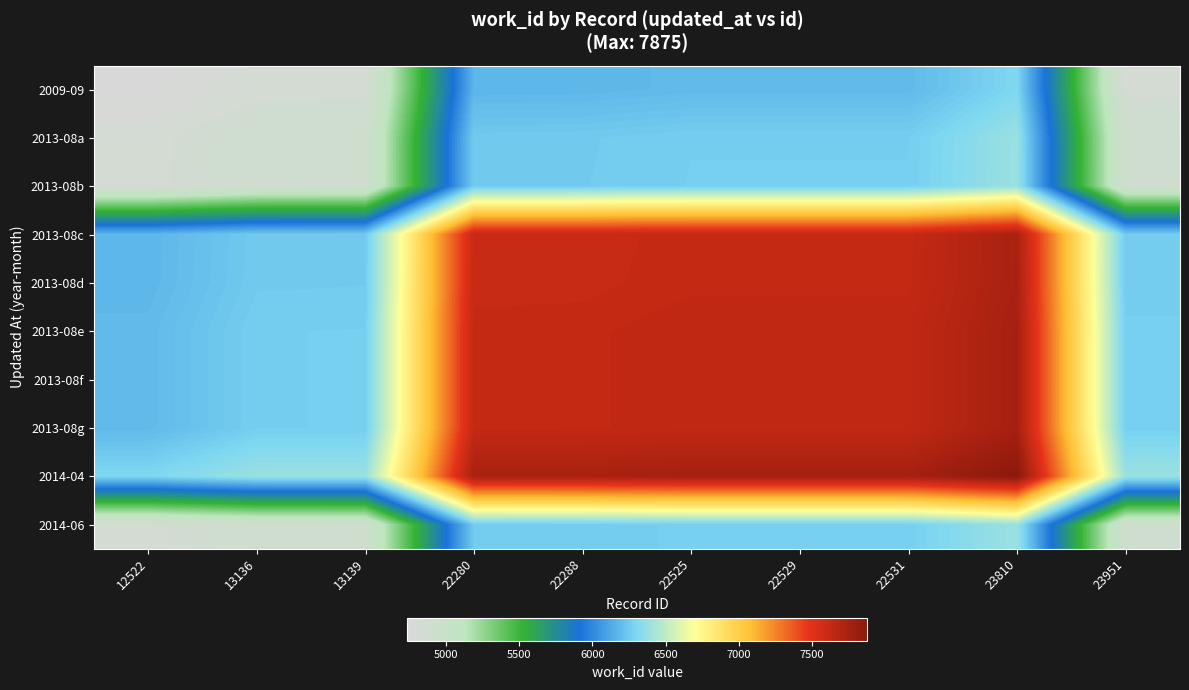

Reading left to right, what are all the values shown in this chart?

2009-09: 12522=4736.0	13136=4816.0	13139=4817.5	22280=6172.0	22288=6174.0	22525=6188.0	22529=6188.0	22531=6188.0	23810=6305.5	23951=4821.0
2013-08a: 12522=4816.0	13136=4896.0	13139=4897.5	22280=6252.0	22288=6254.0	22525=6268.0	22529=6268.0	22531=6268.0	23810=6385.5	23951=4901.0
2013-08b: 12522=4817.5	13136=4897.5	13139=4899.0	22280=6253.5	22288=6255.5	22525=6269.5	22529=6269.5	22531=6269.5	23810=6387.0	23951=4902.5
2013-08c: 12522=6172.0	13136=6252.0	13139=6253.5	22280=7608.0	22288=7610.0	22525=7624.0	22529=7624.0	22531=7624.0	23810=7741.5	23951=6257.0
2013-08d: 12522=6174.0	13136=6254.0	13139=6255.5	22280=7610.0	22288=7612.0	22525=7626.0	22529=7626.0	22531=7626.0	23810=7743.5	23951=6259.0
2013-08e: 12522=6188.0	13136=6268.0	13139=6269.5	22280=7624.0	22288=7626.0	22525=7640.0	22529=7640.0	22531=7640.0	23810=7757.5	23951=6273.0
2013-08f: 12522=6188.0	13136=6268.0	13139=6269.5	22280=7624.0	22288=7626.0	22525=7640.0	22529=7640.0	22531=7640.0	23810=7757.5	23951=6273.0
2013-08g: 12522=6188.0	13136=6268.0	13139=6269.5	22280=7624.0	22288=7626.0	22525=7640.0	22529=7640.0	22531=7640.0	23810=7757.5	23951=6273.0
2014-04: 12522=6305.5	13136=6385.5	13139=6387.0	22280=7741.5	22288=7743.5	22525=7757.5	22529=7757.5	22531=7757.5	23810=7875.0	23951=6390.5
2014-06: 12522=4821.0	13136=4901.0	13139=4902.5	22280=6257.0	22288=6259.0	22525=6273.0	22529=6273.0	22531=6273.0	23810=6390.5	23951=4906.0